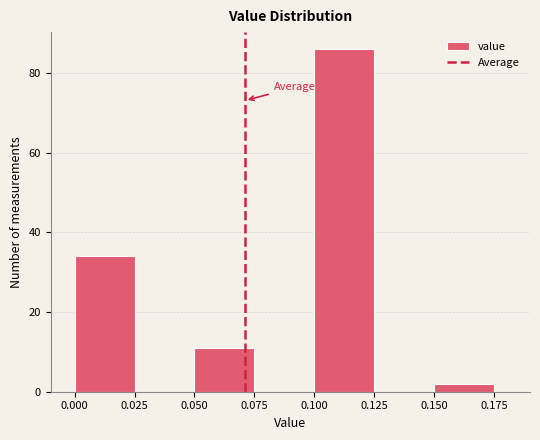

Which range on the x-axis has the tallest bar?

0.100 to 0.125